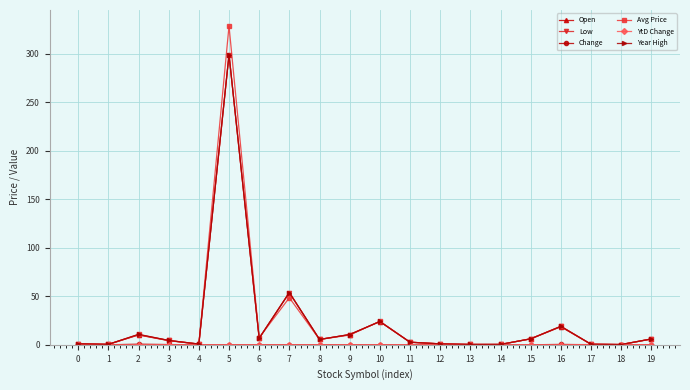

What is the greatest value displayed?

328.5